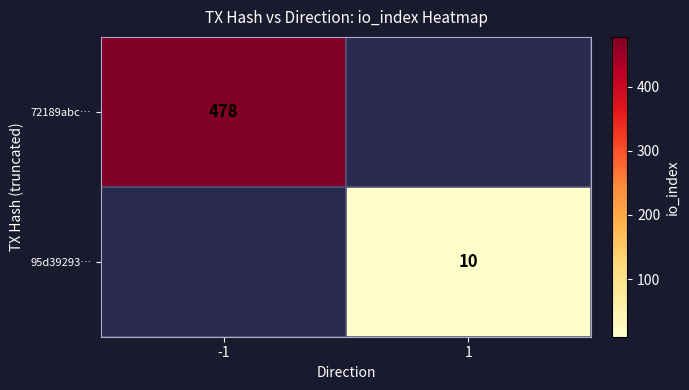

Is it true that 95d39293… equals 7 at 1?

False